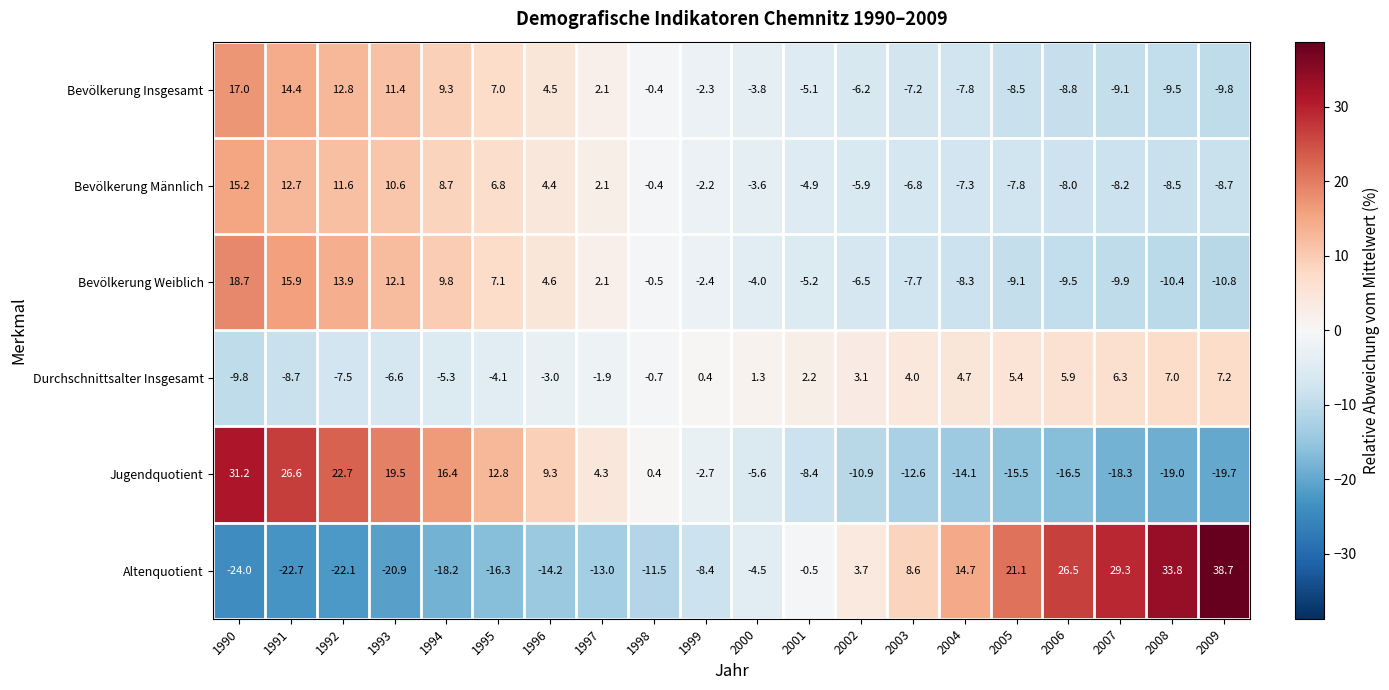

What is the difference between the second highest and second lowest values in the Bevölkerung Weiblich series?

26.3